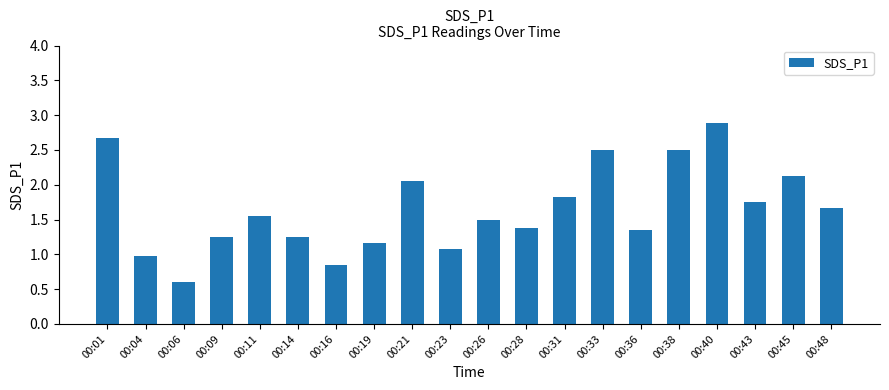

What is the sum of the values at 00:04 and 00:45?

3.1